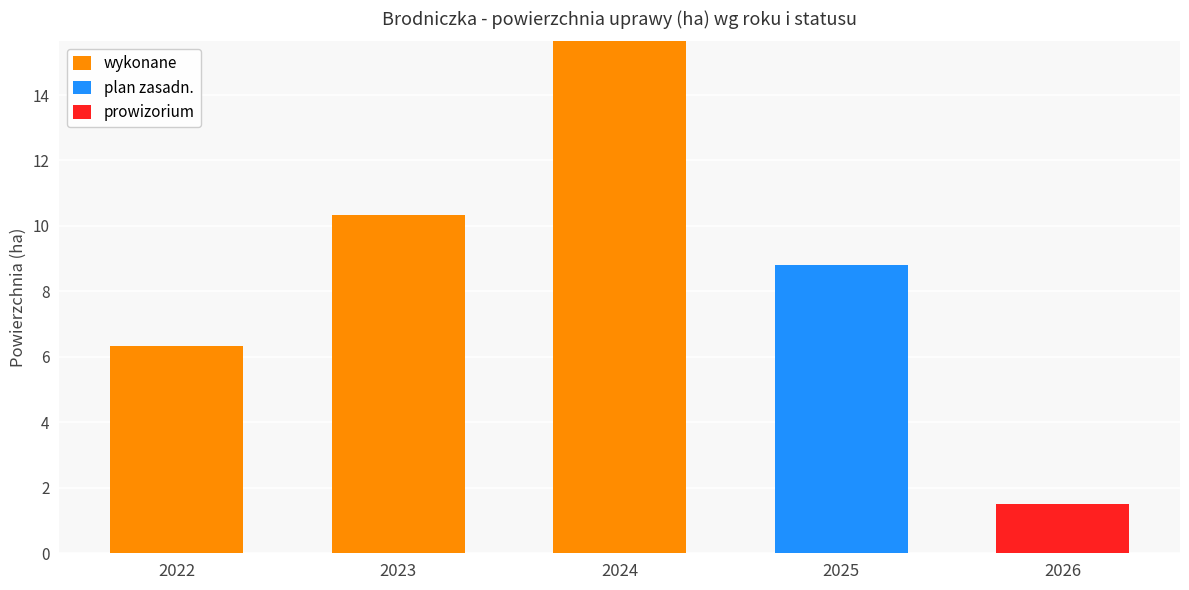

What is the total value across all series at 2026?

1.5